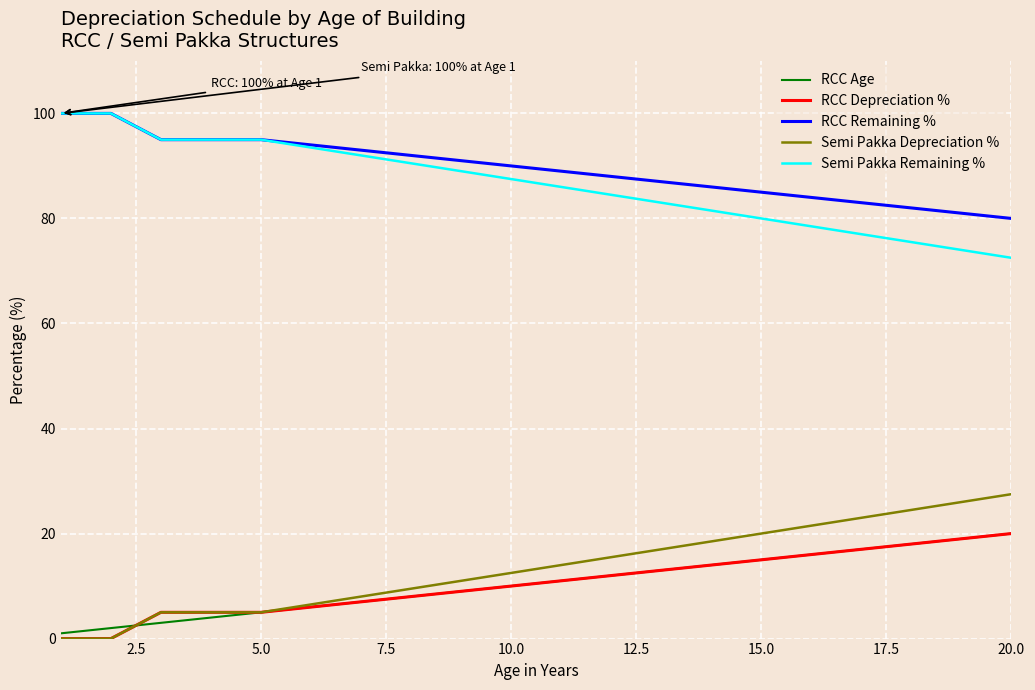

True or false: Semi Pakka Depreciation % and RCC Remaining % cross at least once.

False